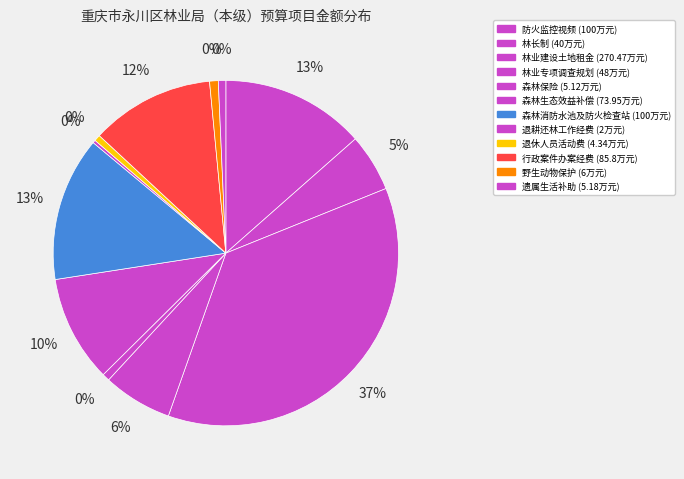

To the nearest percent, what is the combined percentage of 退休人员活动费 and 退耕还林工作经费?

1%